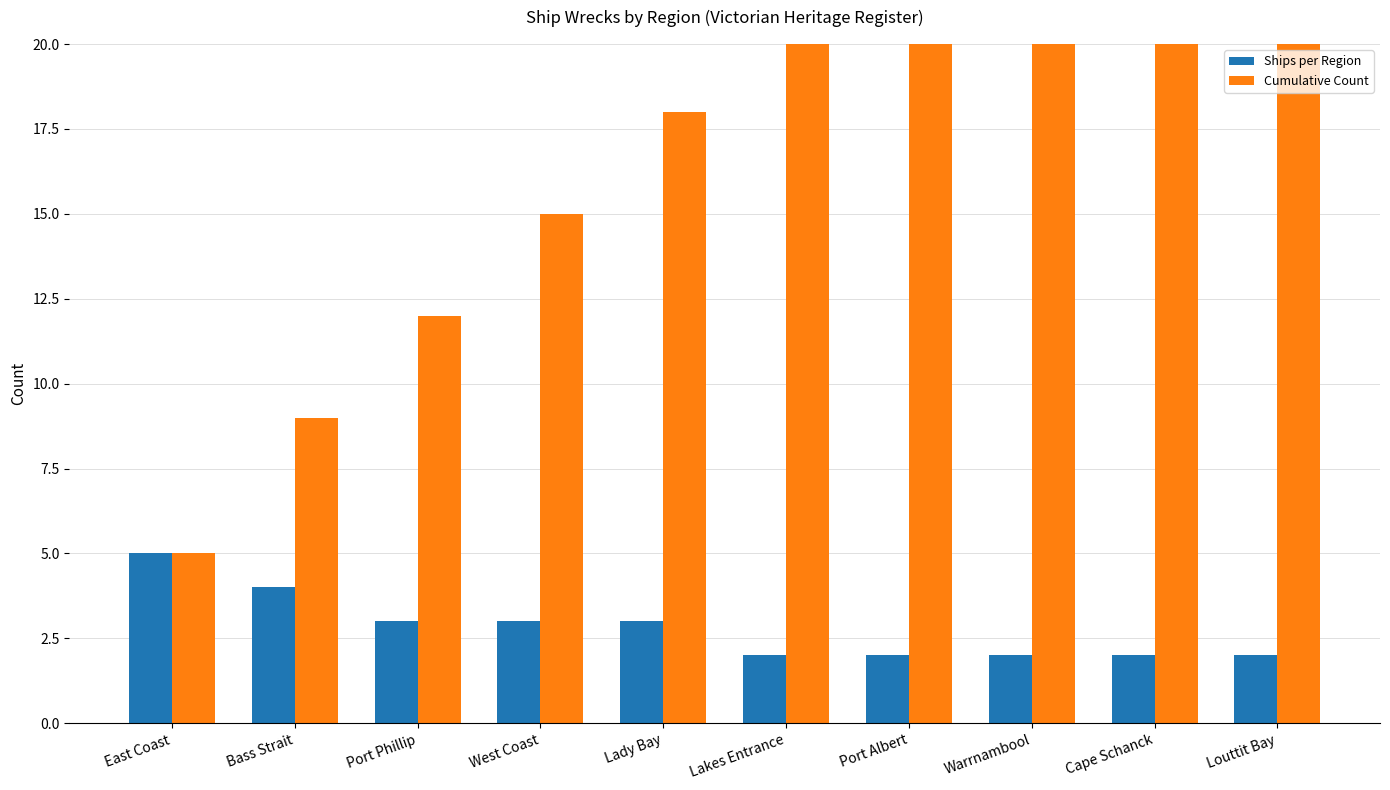

What is the average value of the Ships per Region series?

3